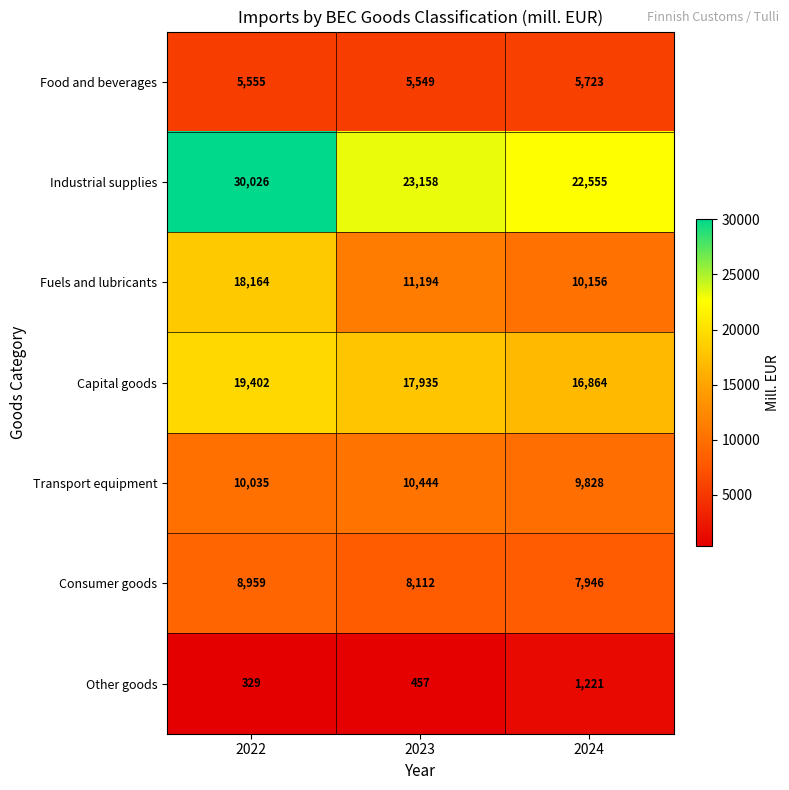

What is the difference between the maximum and second lowest values in the Other goods series?

764